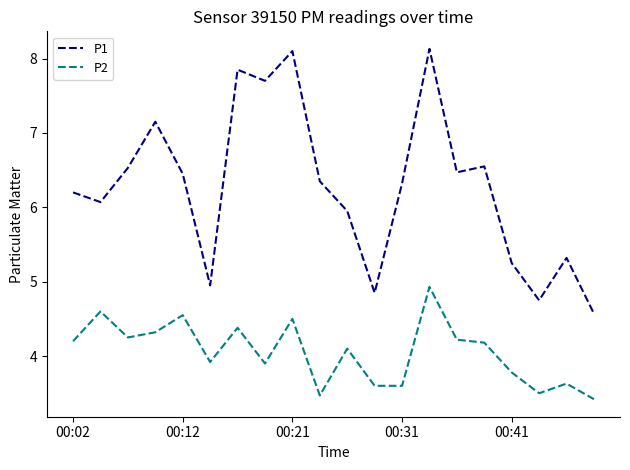

List the series in order of their overall mean, lowest first.

P2, P1